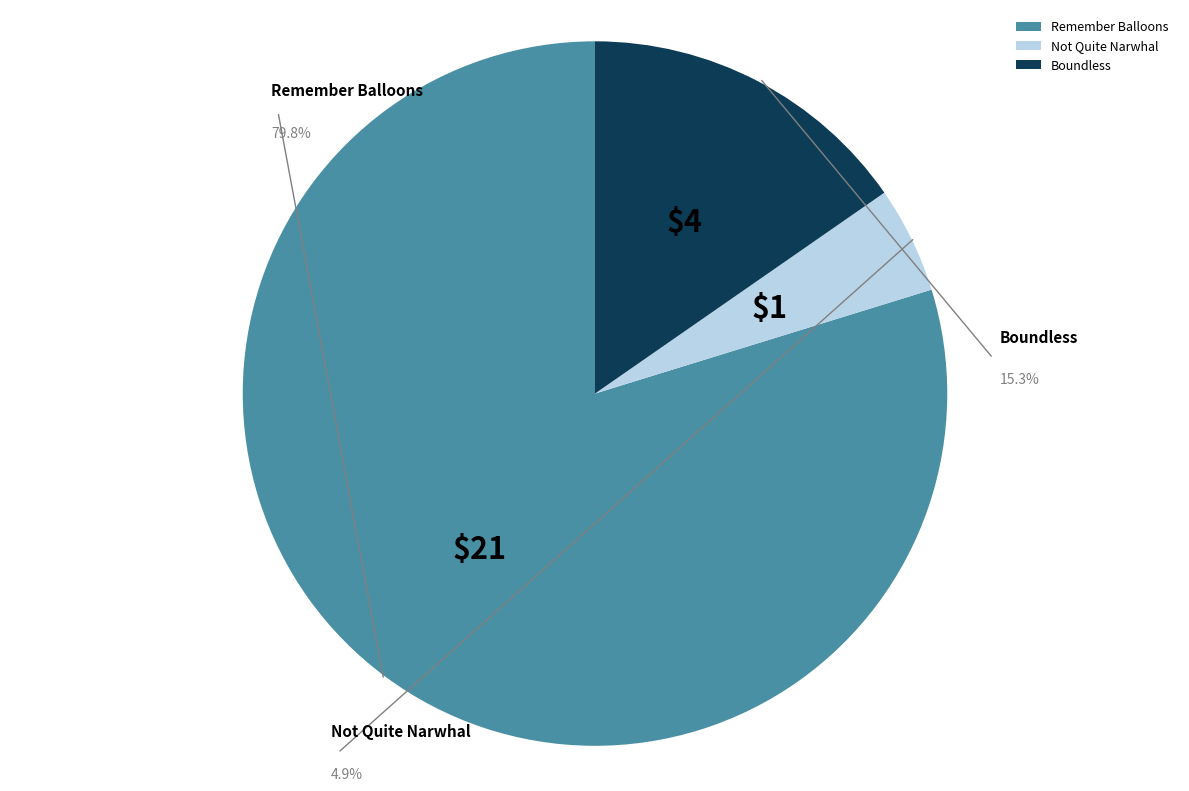

How many slices are in this pie chart?

3